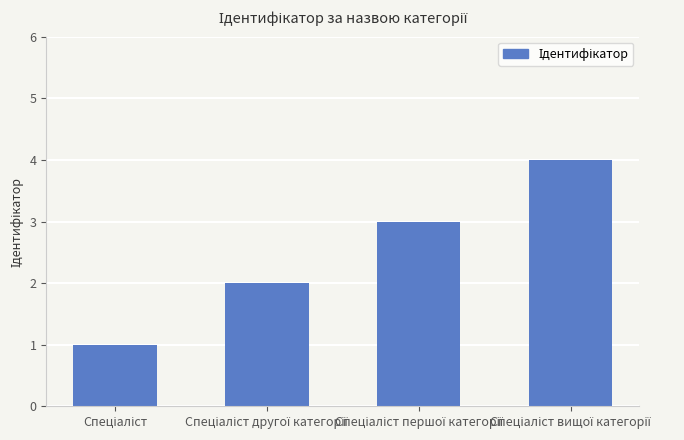

What is the sum of all values?

10